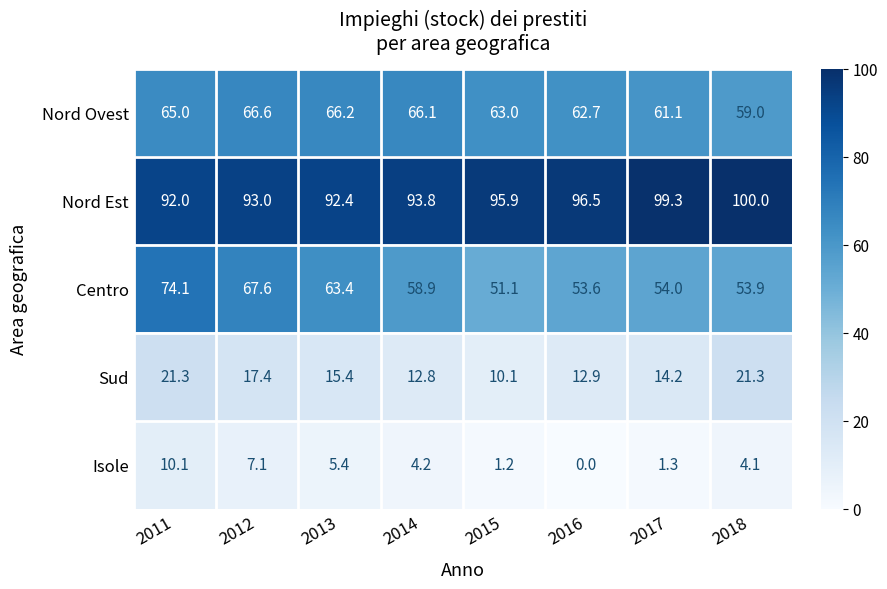

How many values in the Nord Est series are below 95?

4